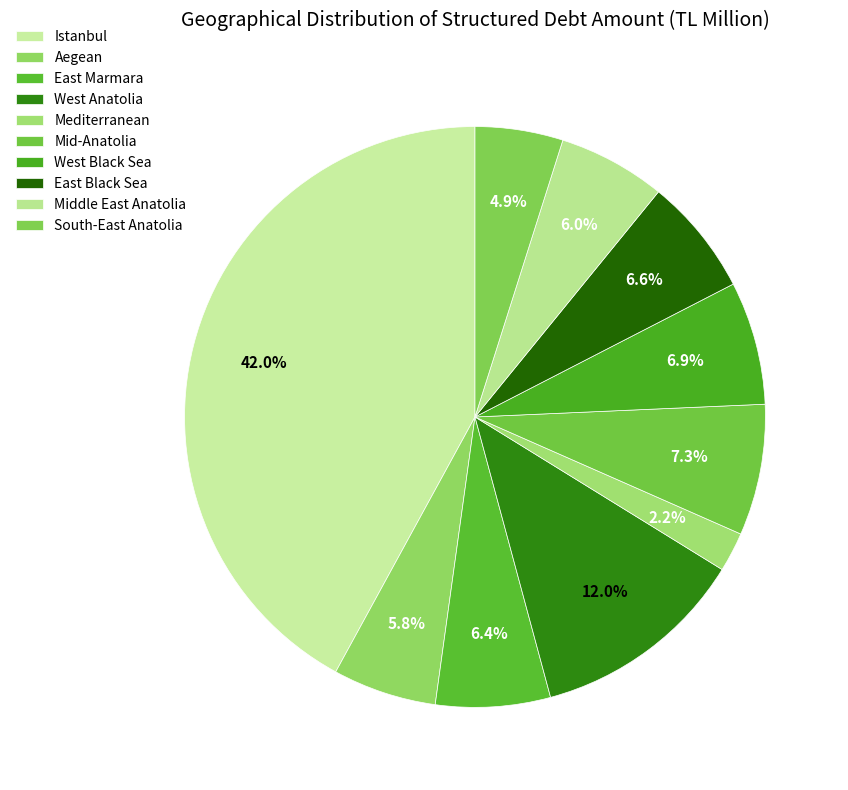

Count the number of slices in the pie.

10